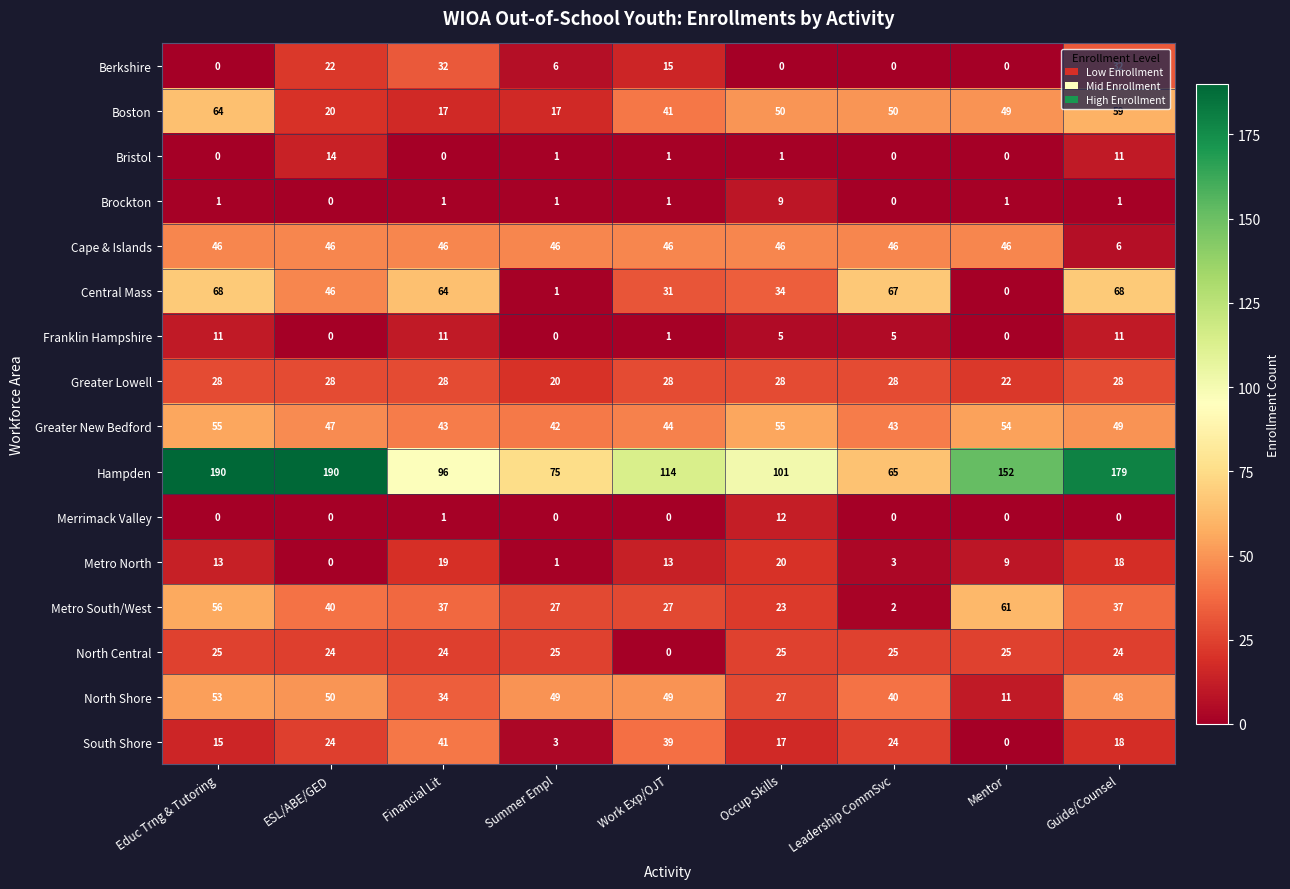

At which label does Metro North reach its minimum?

ESL/ABE/GED